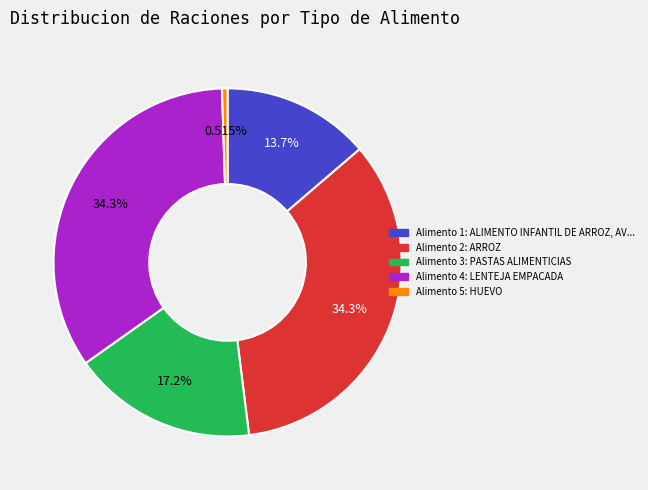

Does any single category account for the majority?

No